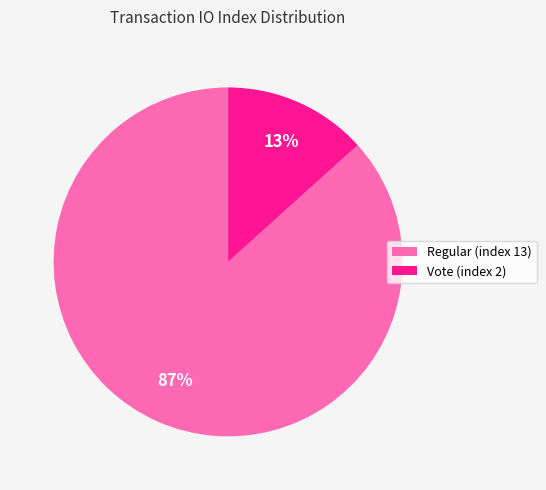

To the nearest percent, what is the combined percentage of Regular (index 13) and Vote (index 2)?

100%